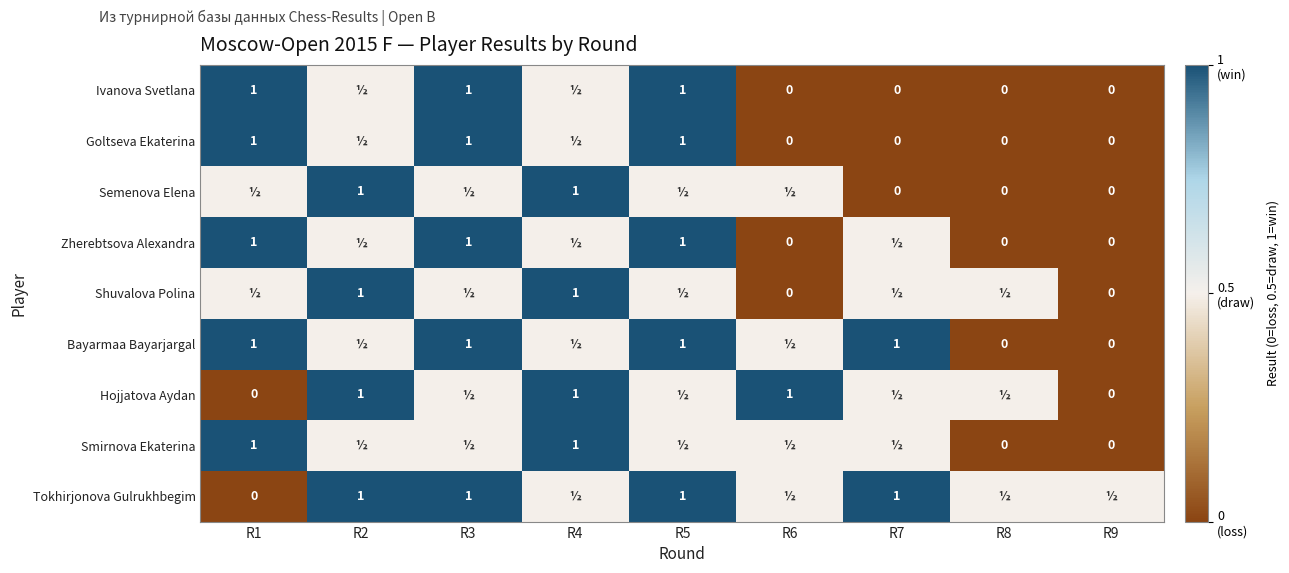

True or false: Smirnova Ekaterina has a value of 1.8 at R1.

False